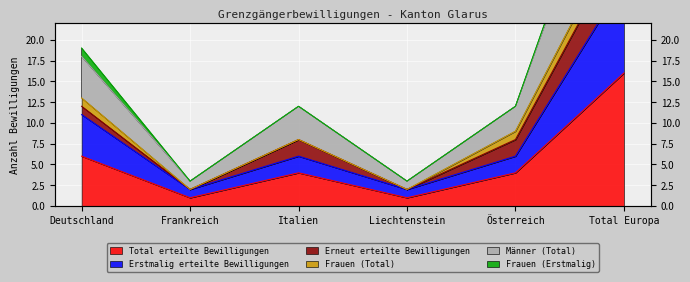

Where is the first local maximum for Erstmalig erteilte Bewilligungen?

Italien